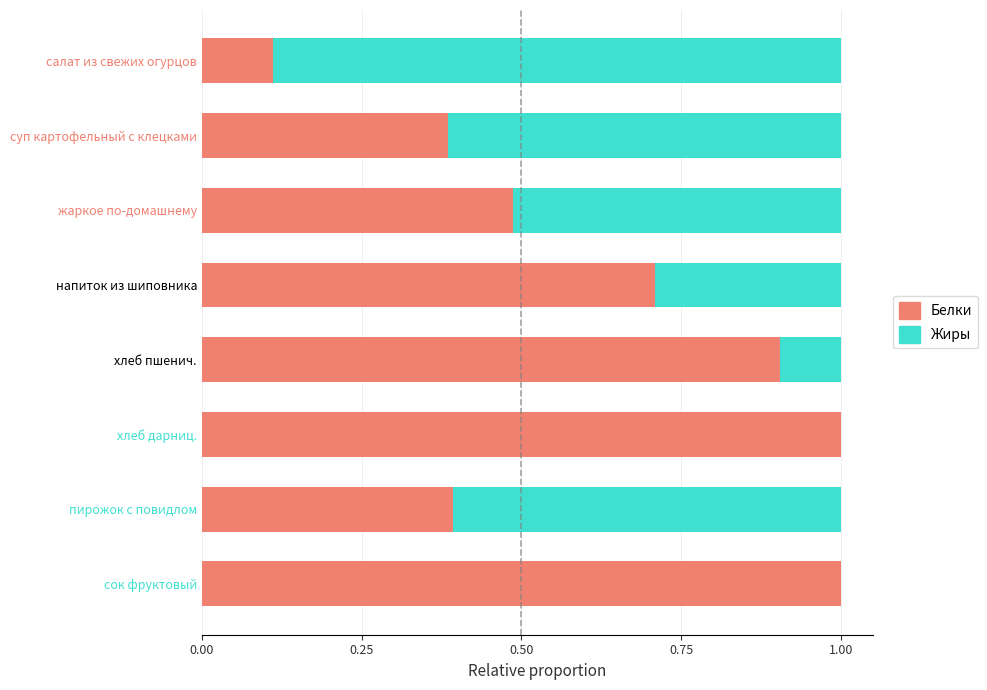

What is the sum of all Белки values?

5.0